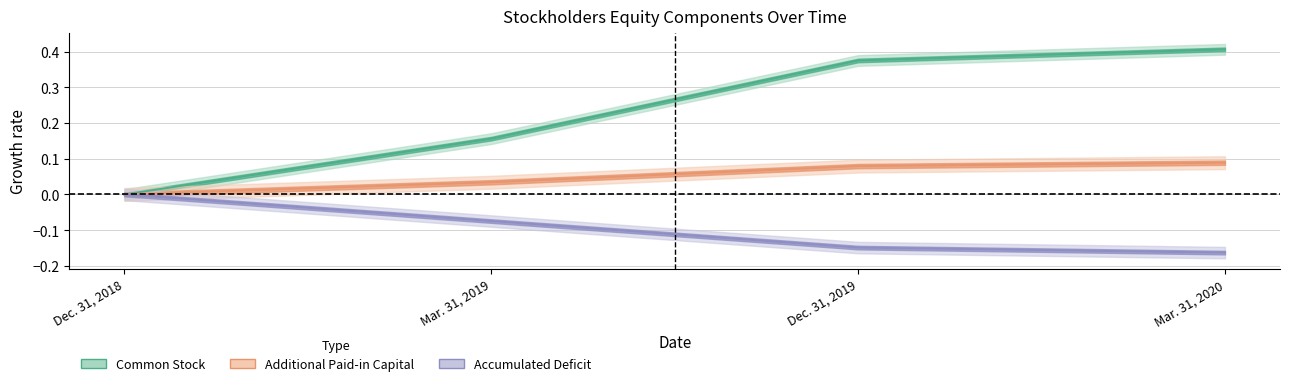

Which series has the largest total across all categories?

Common Stock